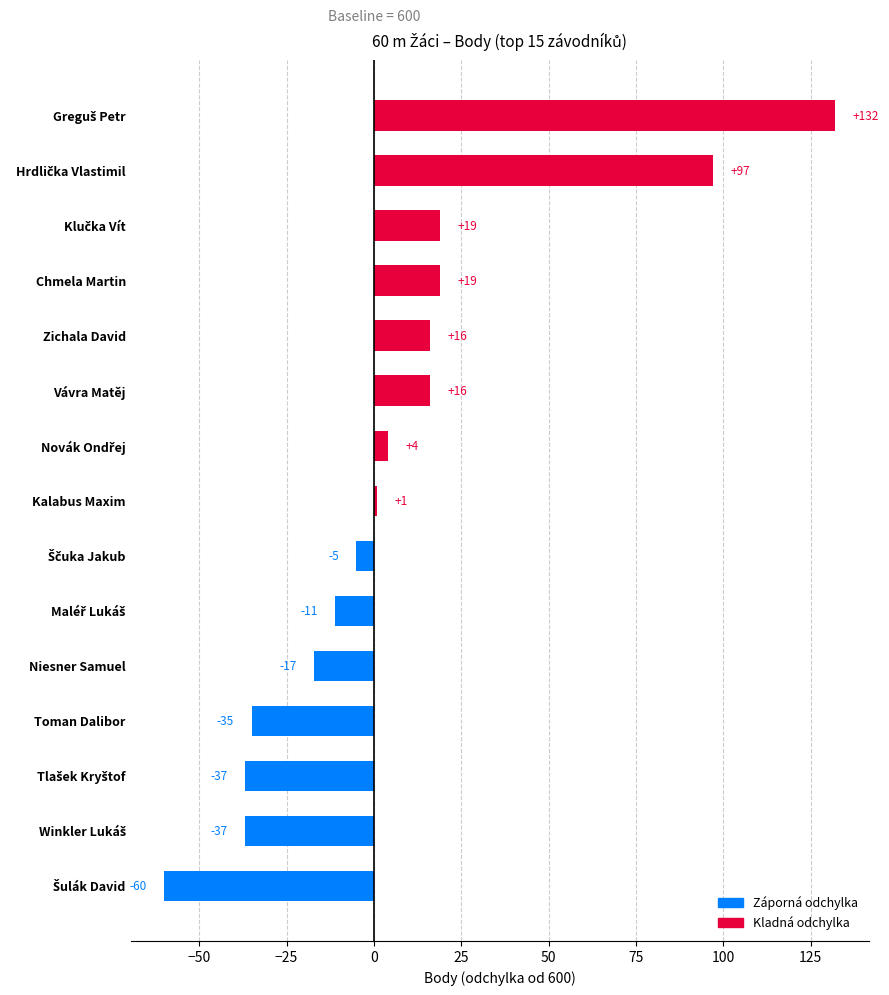

Reading top to bottom, transcribe all the data shown in this chart.

132	97	19	19	16	16	4	1	-5	-11	-17	-35	-37	-37	-60